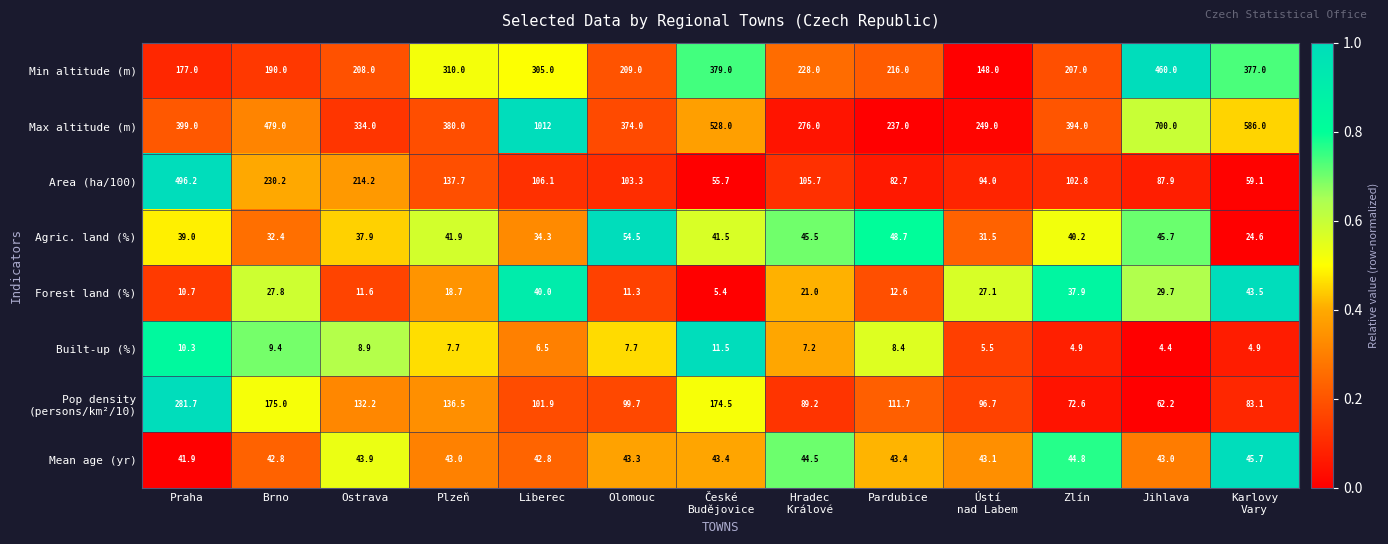

How many categories are shown in the chart?

13